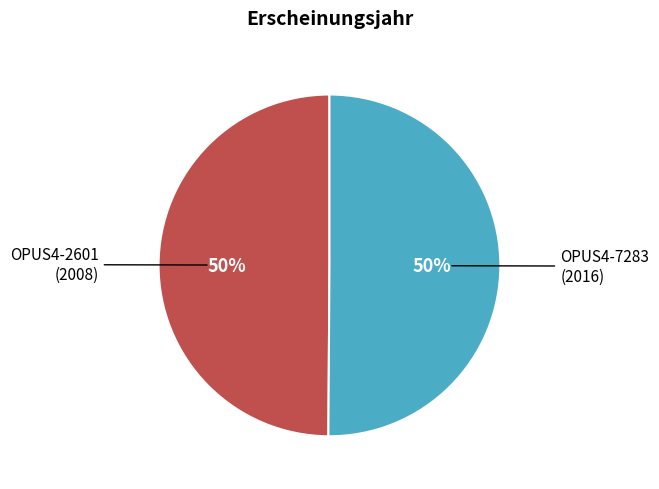

To the nearest percent, what portion does OPUS4-2601 (2008) represent?

50%